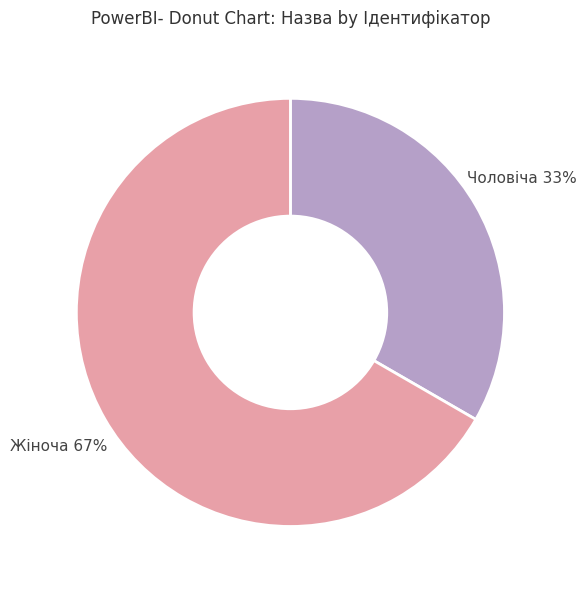

How many slices are in this pie chart?

2